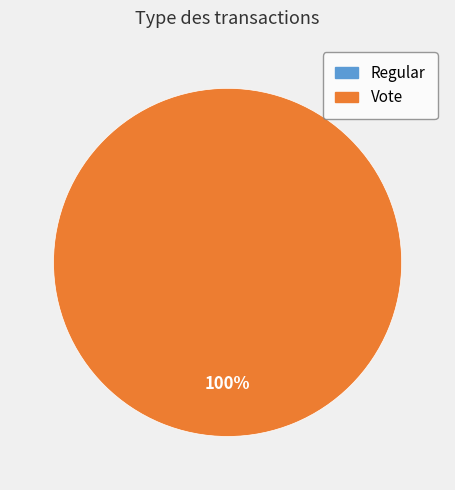

To the nearest percent, what portion does Vote represent?

100%